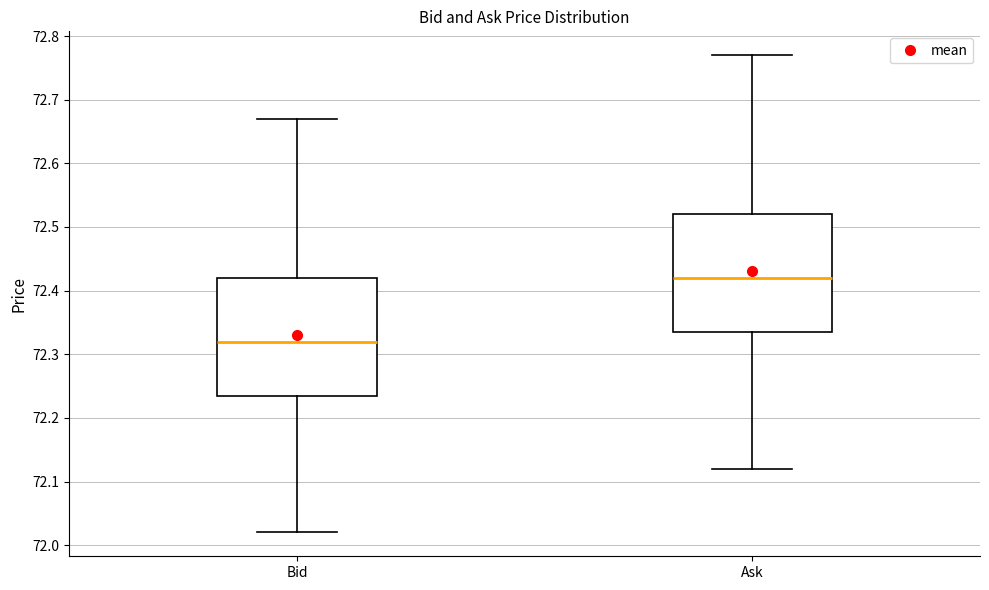

Which box has the highest median line?

Ask